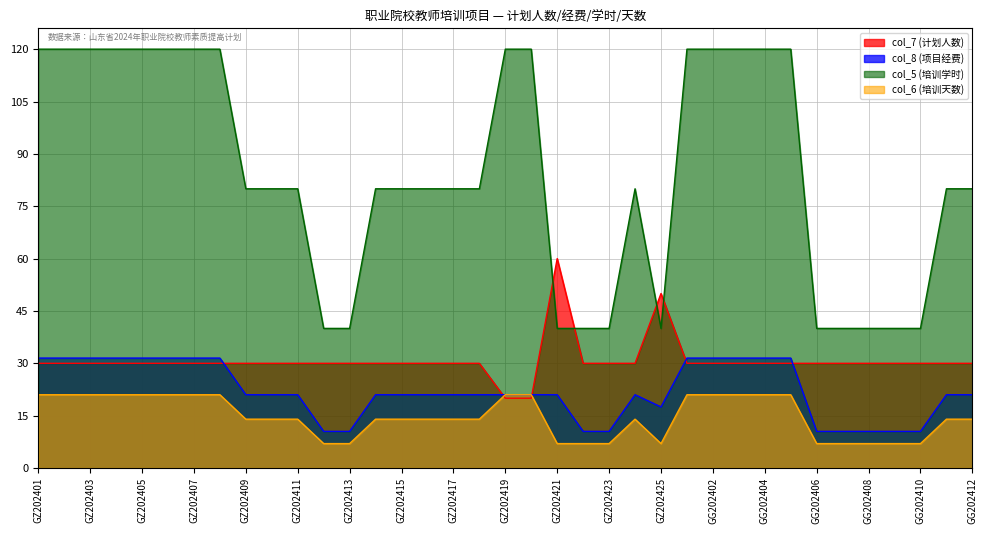

Reading right to left, list all the values displayed in this chart.

col_7 (计划人数): GG202412=30.0	GG202411=30.0	GG202410=30.0	GG202409=30.0	GG202408=30.0	GG202407=30.0	GG202406=30.0	GG202405=30.0	GG202404=30.0	GG202403=30.0	GG202402=30.0	GG202401=30.0	GZ202425=50.0	GZ202424=30.0	GZ202423=30.0	GZ202422=30.0	GZ202421=60.0	GZ202420=20.0	GZ202419=20.0	GZ202418=30.0	GZ202417=30.0	GZ202416=30.0	GZ202415=30.0	GZ202414=30.0	GZ202413=30.0	GZ202412=30.0	GZ202411=30.0	GZ202410=30.0	GZ202409=30.0	GZ202408=30.0	GZ202407=30.0	GZ202406=30.0	GZ202405=30.0	GZ202404=30.0	GZ202403=30.0	GZ202402=30.0	GZ202401=30.0
col_8 (项目经费): GG202412=21.0	GG202411=21.0	GG202410=10.5	GG202409=10.5	GG202408=10.5	GG202407=10.5	GG202406=10.5	GG202405=31.5	GG202404=31.5	GG202403=31.5	GG202402=31.5	GG202401=31.5	GZ202425=17.5	GZ202424=21.0	GZ202423=10.5	GZ202422=10.5	GZ202421=21.0	GZ202420=21.0	GZ202419=21.0	GZ202418=21.0	GZ202417=21.0	GZ202416=21.0	GZ202415=21.0	GZ202414=21.0	GZ202413=10.5	GZ202412=10.5	GZ202411=21.0	GZ202410=21.0	GZ202409=21.0	GZ202408=31.5	GZ202407=31.5	GZ202406=31.5	GZ202405=31.5	GZ202404=31.5	GZ202403=31.5	GZ202402=31.5	GZ202401=31.5
col_5 (培训学时): GG202412=80.0	GG202411=80.0	GG202410=40.0	GG202409=40.0	GG202408=40.0	GG202407=40.0	GG202406=40.0	GG202405=120.0	GG202404=120.0	GG202403=120.0	GG202402=120.0	GG202401=120.0	GZ202425=40.0	GZ202424=80.0	GZ202423=40.0	GZ202422=40.0	GZ202421=40.0	GZ202420=120.0	GZ202419=120.0	GZ202418=80.0	GZ202417=80.0	GZ202416=80.0	GZ202415=80.0	GZ202414=80.0	GZ202413=40.0	GZ202412=40.0	GZ202411=80.0	GZ202410=80.0	GZ202409=80.0	GZ202408=120.0	GZ202407=120.0	GZ202406=120.0	GZ202405=120.0	GZ202404=120.0	GZ202403=120.0	GZ202402=120.0	GZ202401=120.0
col_6 (培训天数): GG202412=14.0	GG202411=14.0	GG202410=7.0	GG202409=7.0	GG202408=7.0	GG202407=7.0	GG202406=7.0	GG202405=21.0	GG202404=21.0	GG202403=21.0	GG202402=21.0	GG202401=21.0	GZ202425=7.0	GZ202424=14.0	GZ202423=7.0	GZ202422=7.0	GZ202421=7.0	GZ202420=21.0	GZ202419=21.0	GZ202418=14.0	GZ202417=14.0	GZ202416=14.0	GZ202415=14.0	GZ202414=14.0	GZ202413=7.0	GZ202412=7.0	GZ202411=14.0	GZ202410=14.0	GZ202409=14.0	GZ202408=21.0	GZ202407=21.0	GZ202406=21.0	GZ202405=21.0	GZ202404=21.0	GZ202403=21.0	GZ202402=21.0	GZ202401=21.0